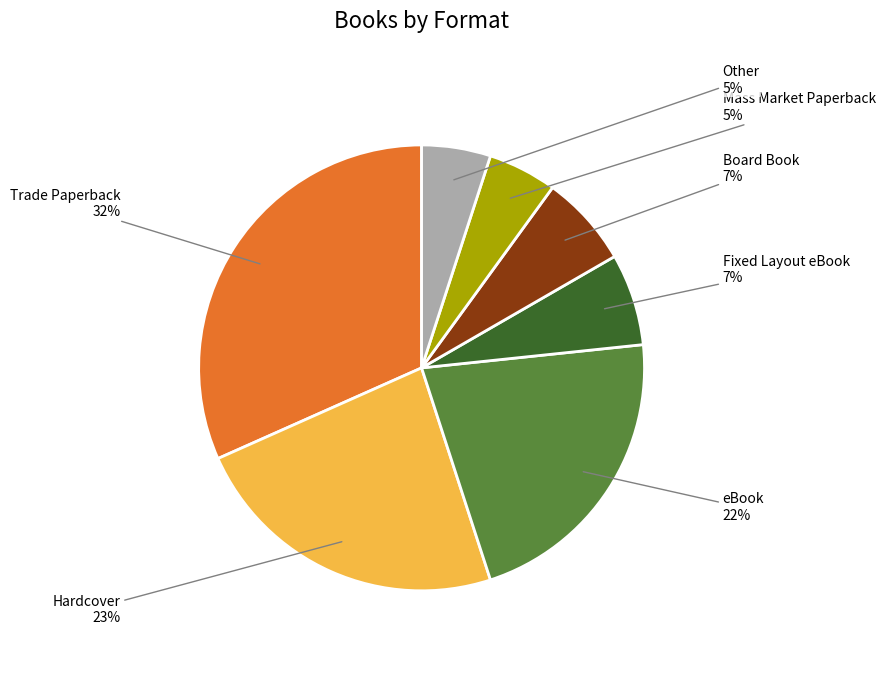

True or false: Mass Market Paperback accounts for 5% of the total.

True